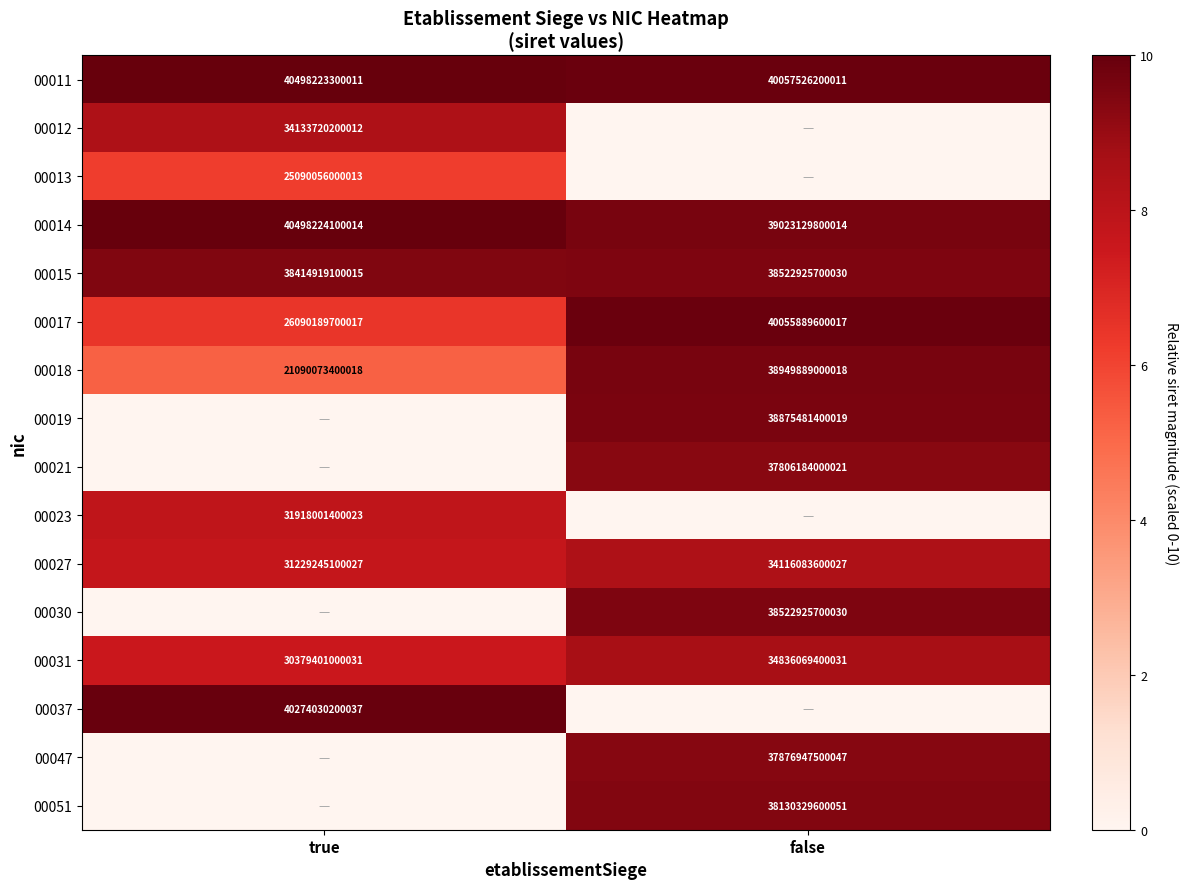

How many categories are shown in the chart?

2